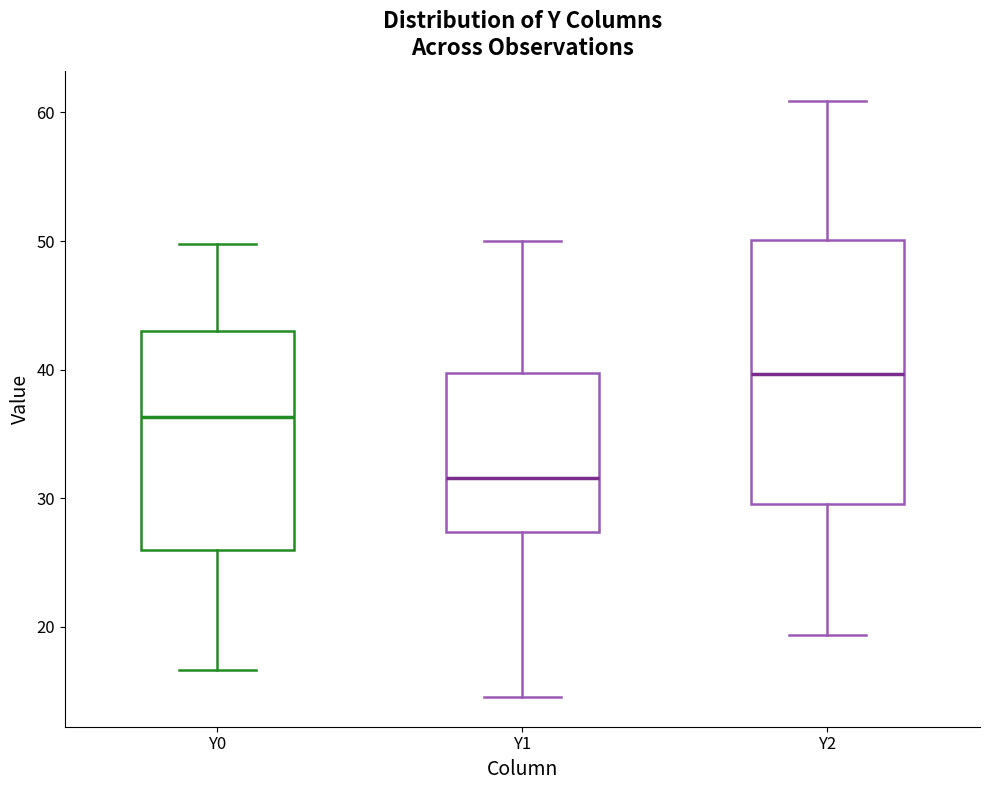

Where does the upper whisker of the box for Y1 end on the y-axis? The values are not printed on the chart, so give them approximately, as read against the axis.

50